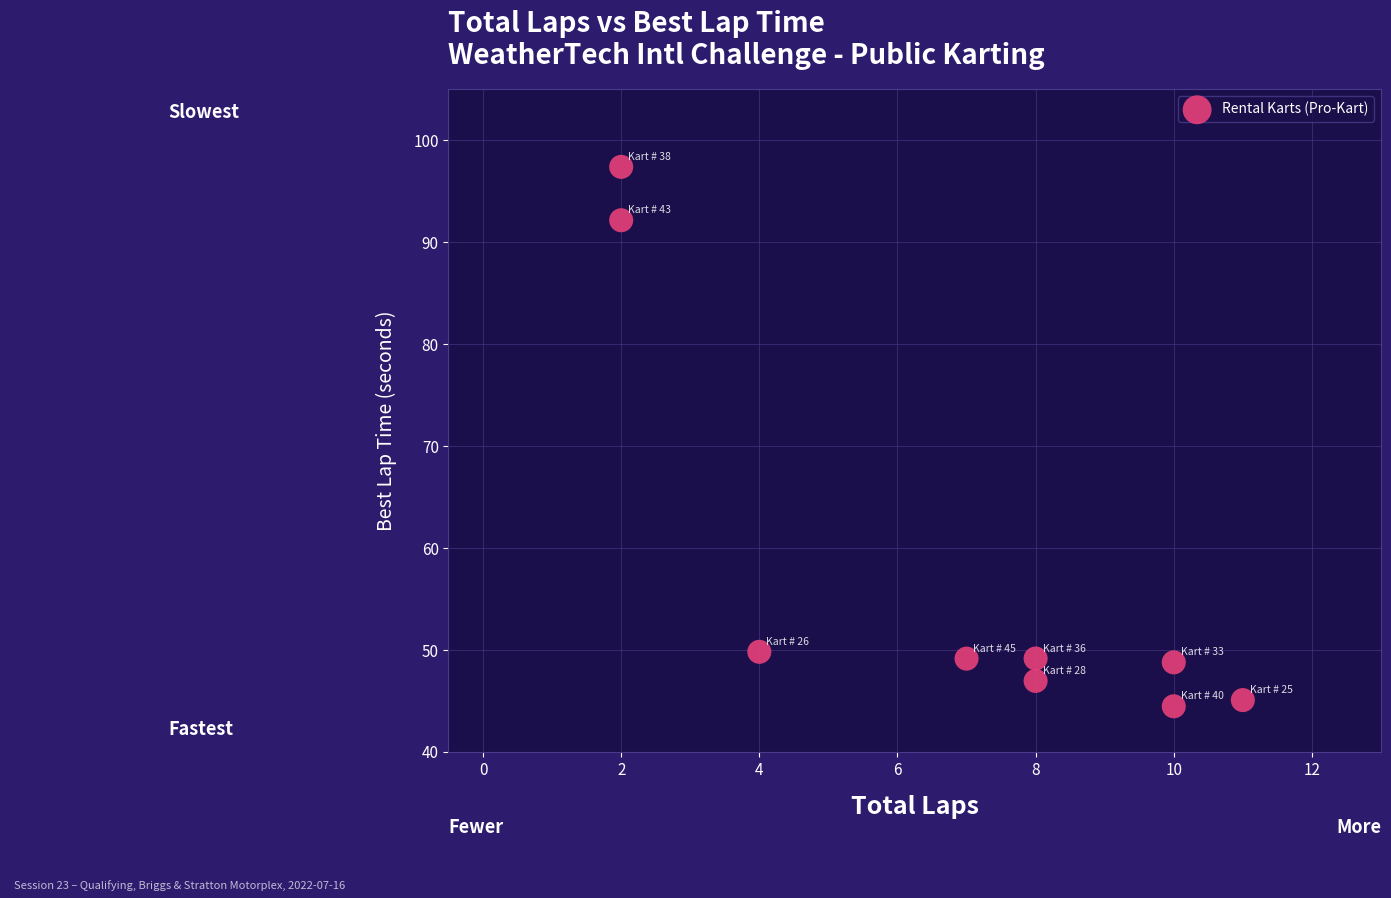

What is the average Y value?

58.1